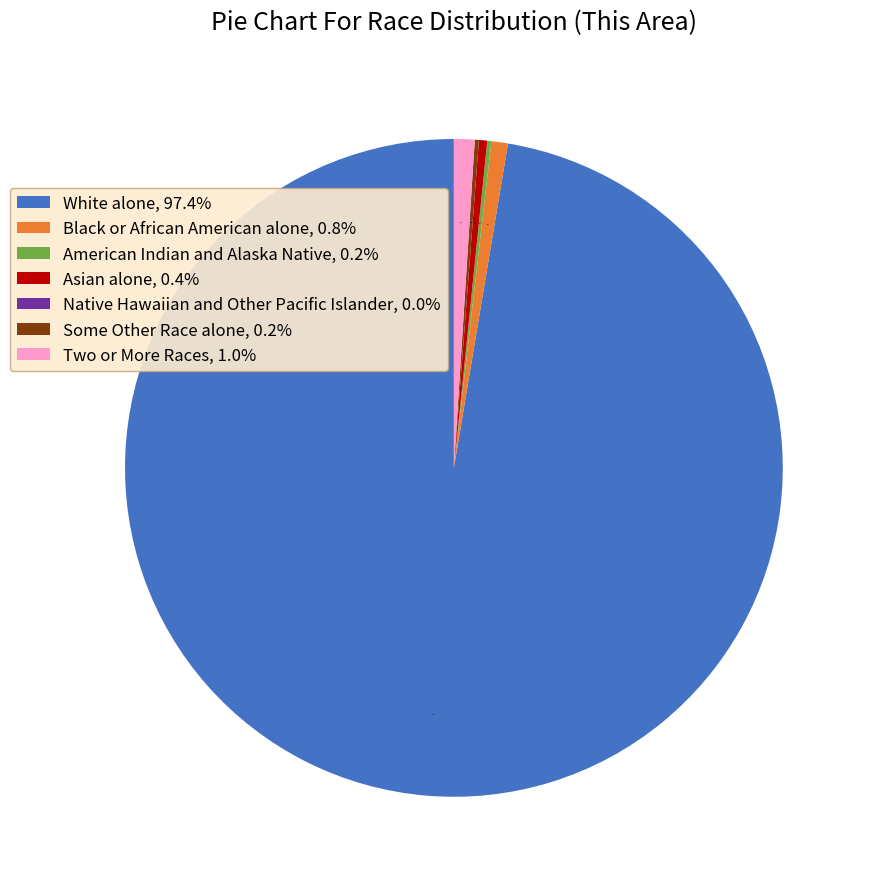

What percentage do White alone and American Indian and Alaska Native together represent?

97.6%